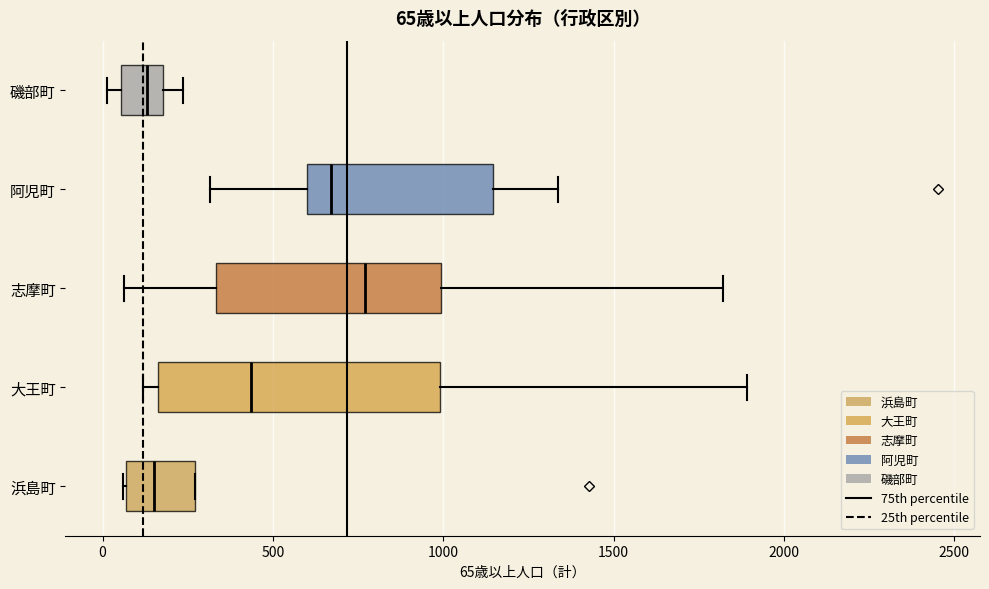

Which box is the widest, from its left edge to its right edge?

大王町